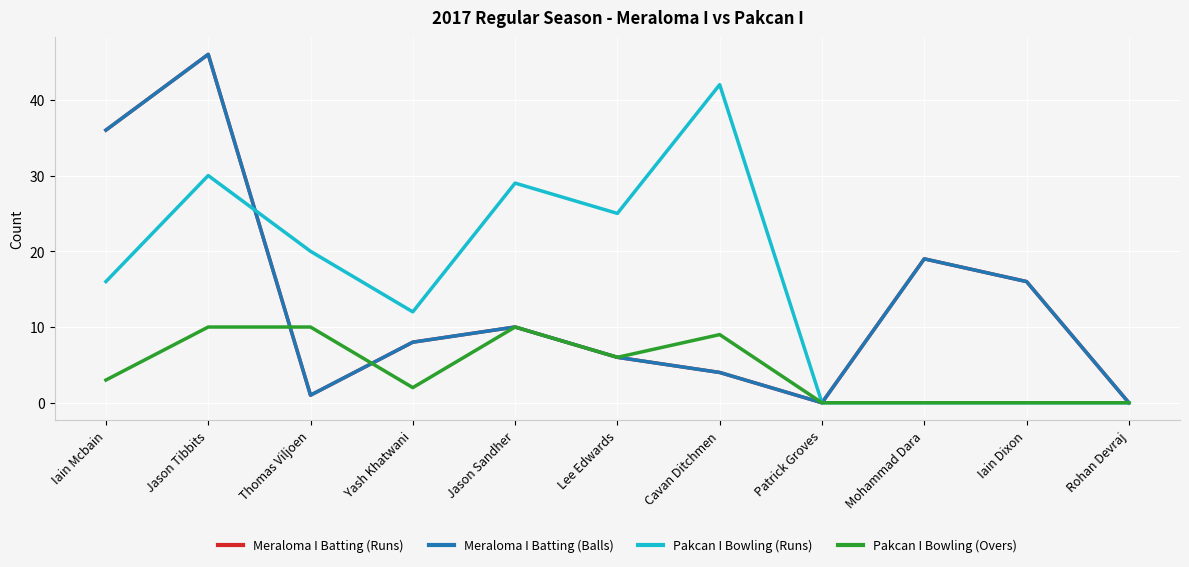

Is the value of Meraloma I Batting (Runs) at Yash Khatwani greater than the value of Pakcan I Bowling (Runs) at Thomas Viljoen?

No